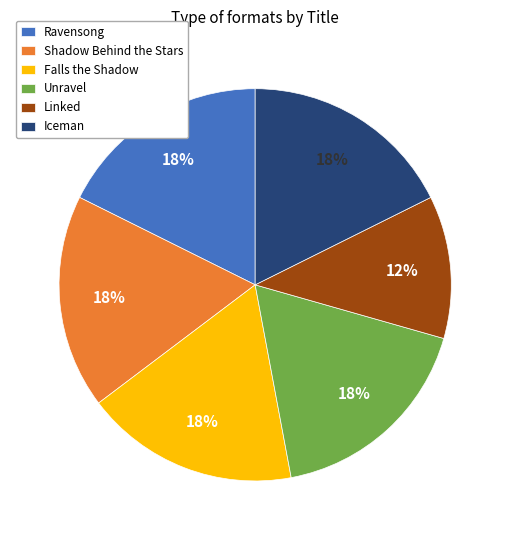

Do Shadow Behind the Stars and Unravel together represent more than half of the pie?

No